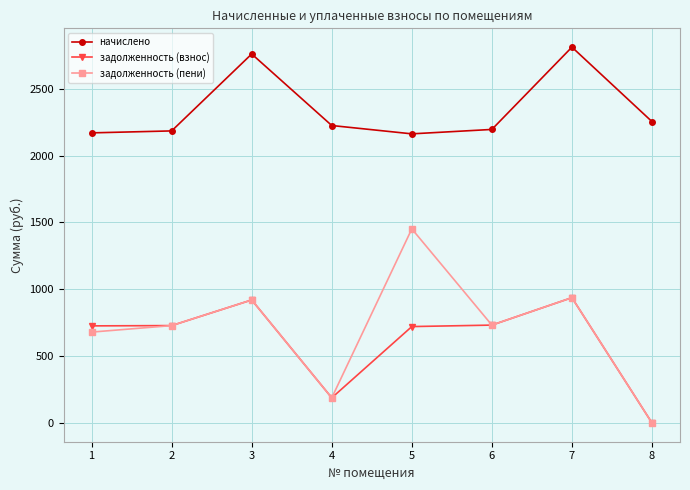

True or false: задолженность (взнос) and начислено cross at least once.

False